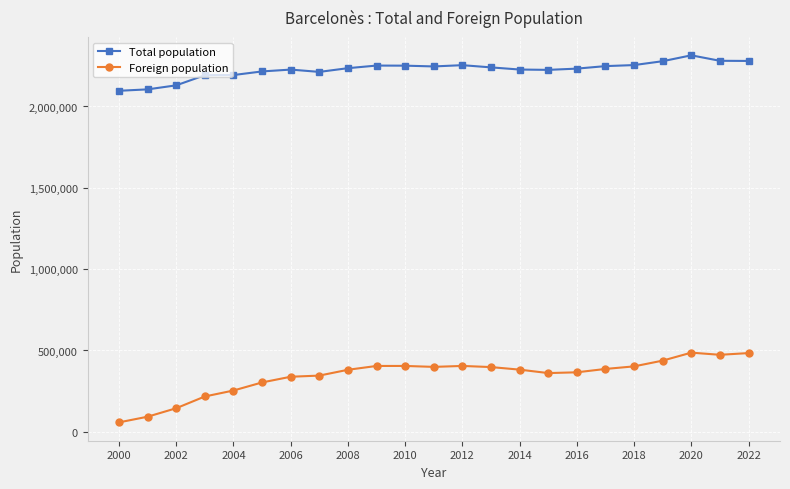

How many lines are shown in the chart?

2